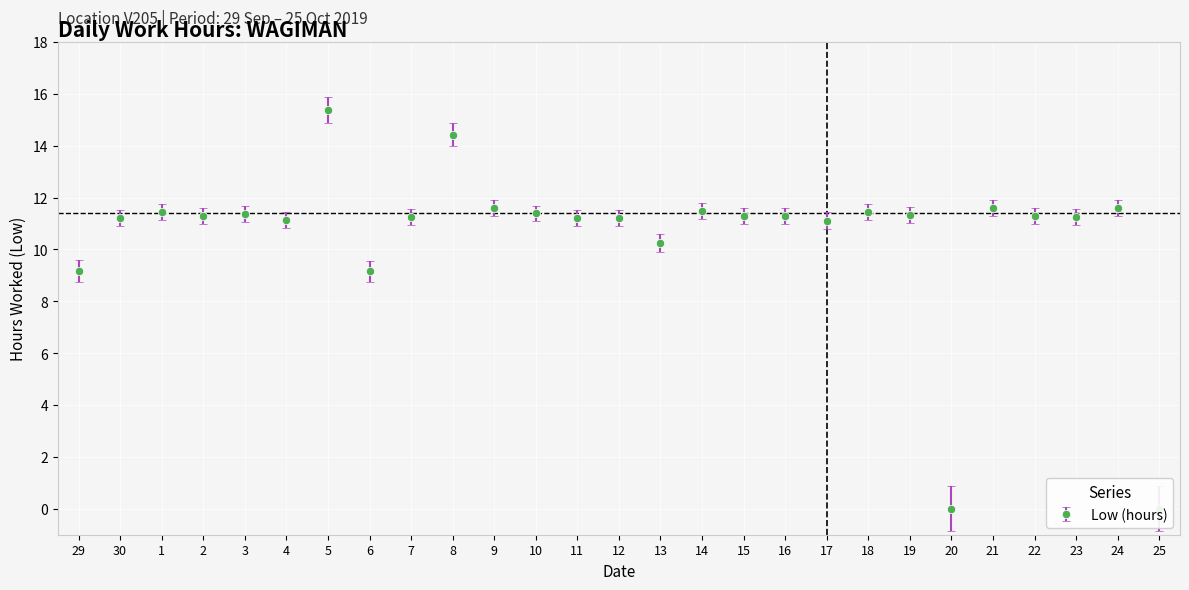

Which label corresponds to the smallest value in the chart?

20